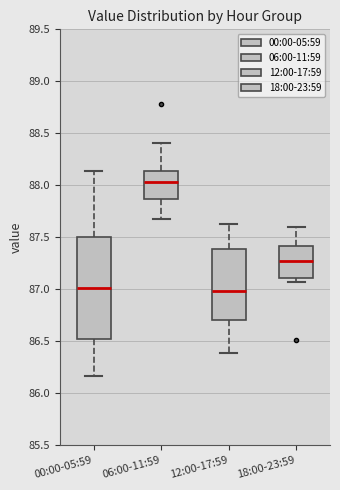

Where is the lower edge of the box for 18:00-23:59 on the y-axis? The values are not printed on the chart, so give them approximately, as read against the axis.

87.10